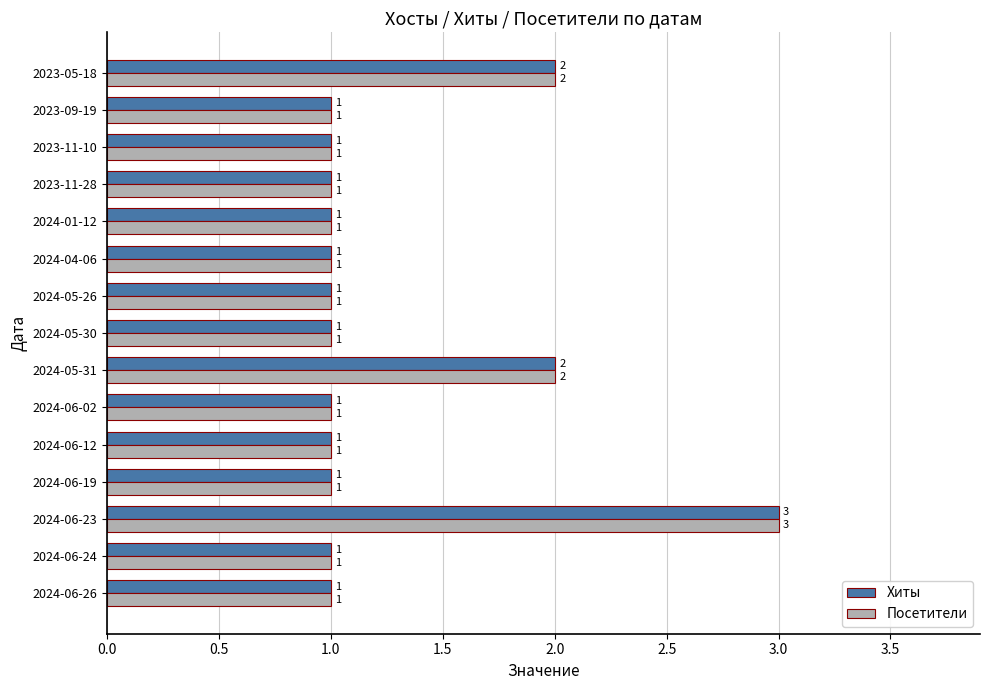

At which label does Посетители reach its peak?

2024-06-23